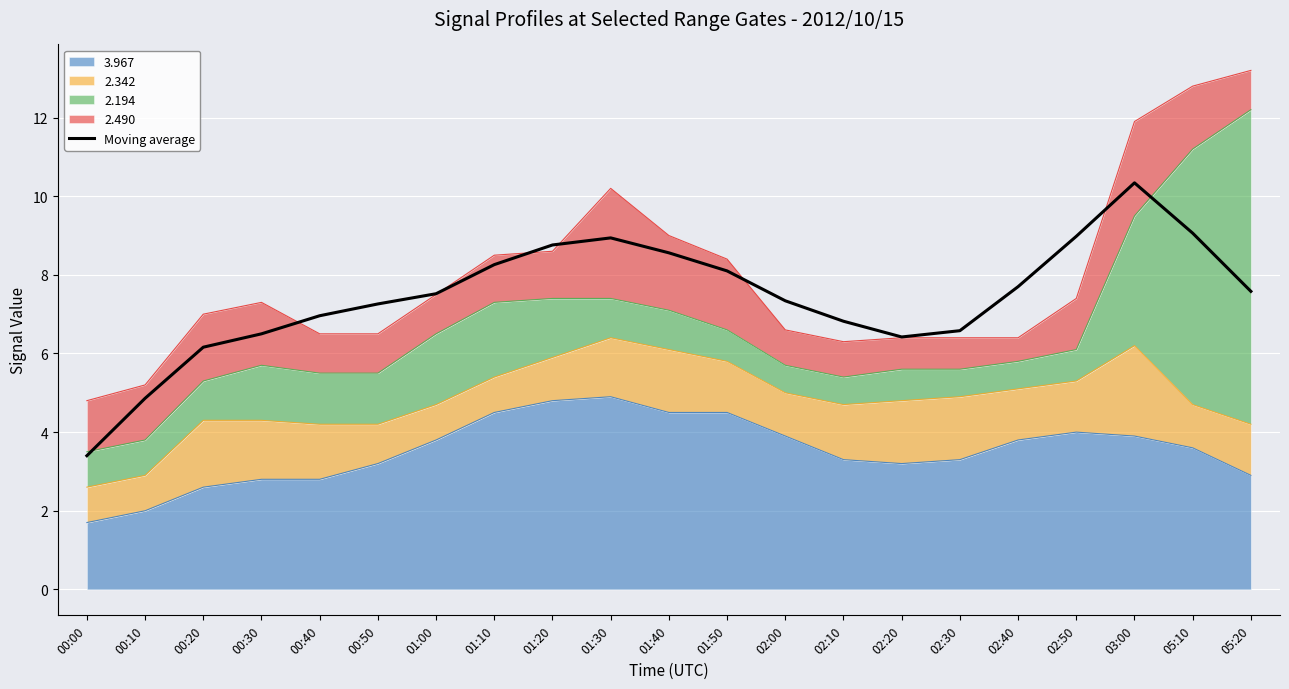

How many interior local peaks (higher than both neighbors) does the data have?

2